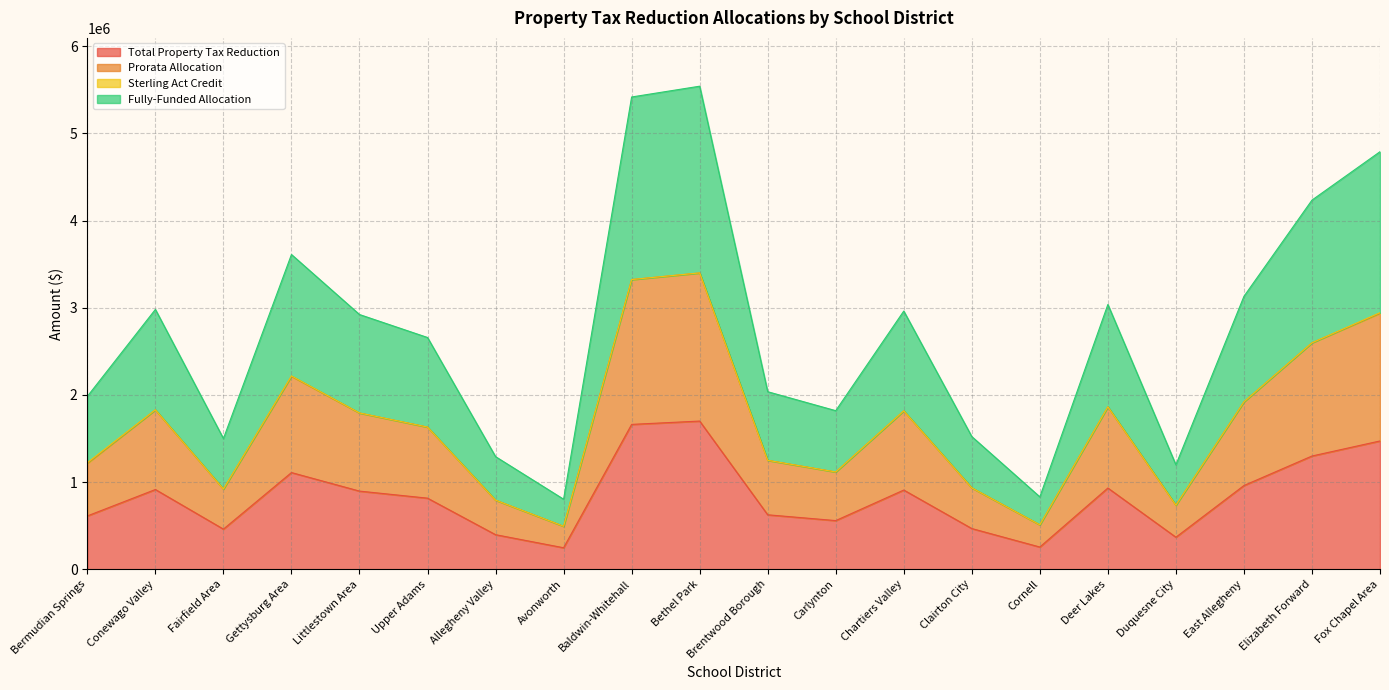

What is the average value of the Fully-Funded Allocation series?

2714042.9